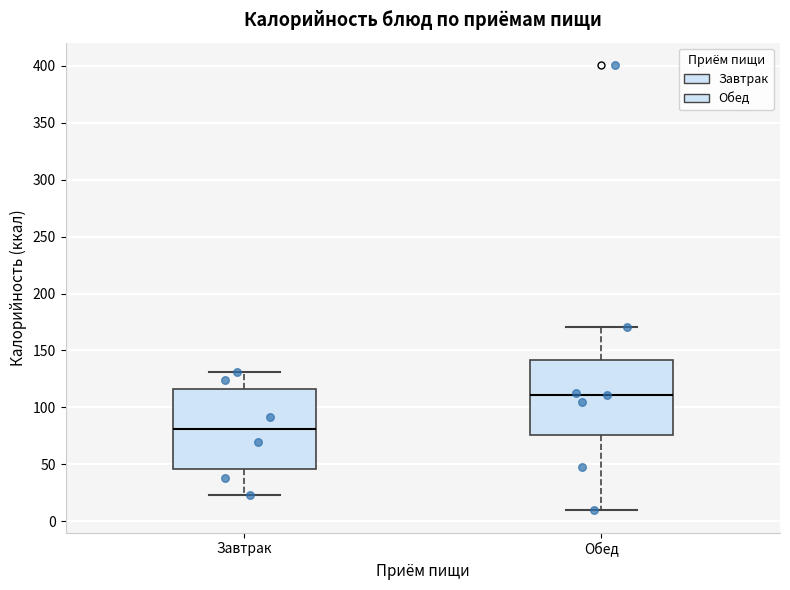

Where does the lower whisker of the box for Завтрак end on the y-axis? The values are not printed on the chart, so give them approximately, as read against the axis.

25